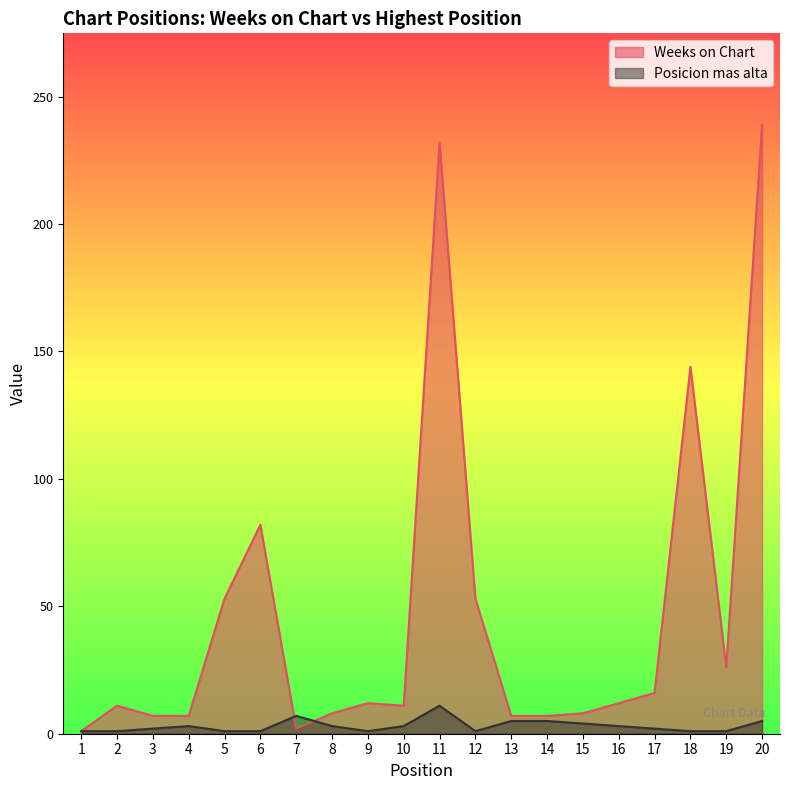

In Posicion mas alta, how many points are higher than both neighbors (excluding endpoints)?

3